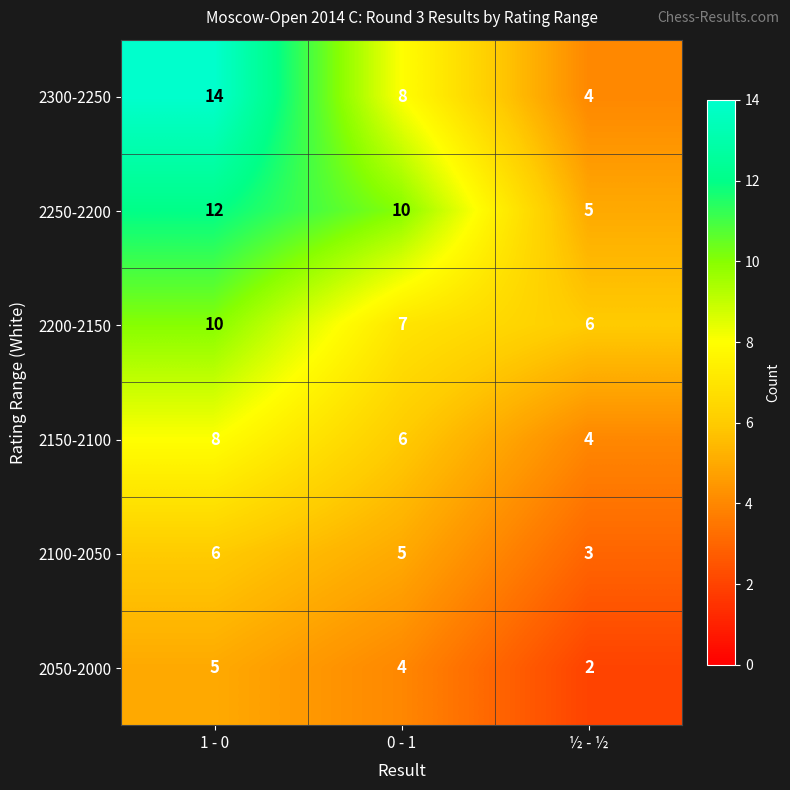

Which series has the largest total across all categories?

2250-2200